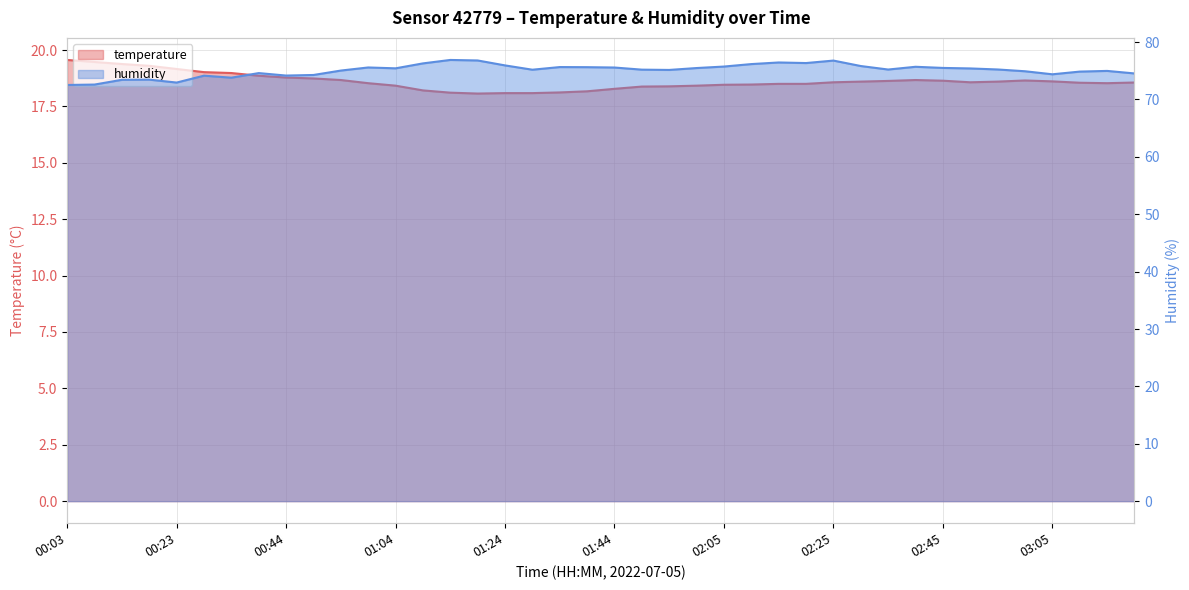

Reading left to right, extract all data points from this chart.

temperature: 00:03=19.6	00:08=19.5	00:13=19.4	00:18=19.3	00:23=19.2	00:28=19.0	00:34=19.0	00:39=18.9	00:44=18.8	00:49=18.7	00:54=18.7	00:59=18.5	01:04=18.4	01:09=18.2	01:14=18.1	01:19=18.1	01:24=18.1	01:29=18.1	01:34=18.1	01:39=18.2	01:44=18.3	01:49=18.4	01:55=18.4	02:00=18.4	02:05=18.5	02:10=18.5	02:15=18.5	02:20=18.5	02:25=18.6	02:30=18.6	02:35=18.6	02:40=18.7	02:45=18.6	02:50=18.6	02:55=18.6	03:00=18.6	03:05=18.6	03:10=18.6	03:15=18.5	03:21=18.6
humidity: 00:03=72.5	00:08=72.6	00:13=73.4	00:18=73.5	00:23=73.0	00:28=74.2	00:34=73.8	00:39=74.6	00:44=74.2	00:49=74.3	00:54=75.0	00:59=75.6	01:04=75.4	01:09=76.3	01:14=76.9	01:19=76.8	01:24=75.9	01:29=75.2	01:34=75.7	01:39=75.6	01:44=75.6	01:49=75.2	01:55=75.2	02:00=75.5	02:05=75.7	02:10=76.2	02:15=76.5	02:20=76.3	02:25=76.8	02:30=75.8	02:35=75.2	02:40=75.7	02:45=75.5	02:50=75.4	02:55=75.2	03:00=74.9	03:05=74.4	03:10=74.9	03:15=75.0	03:21=74.5